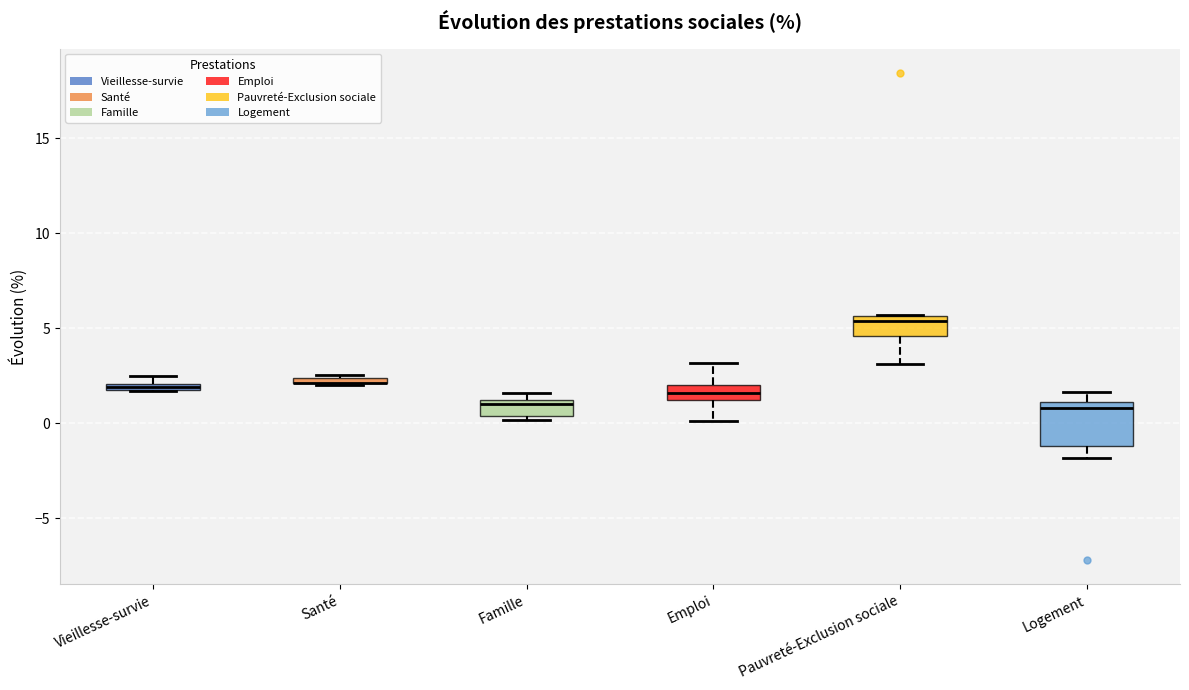

Where is the lower edge of the box for Santé on the y-axis? The values are not printed on the chart, so give them approximately, as read against the axis.

2.0